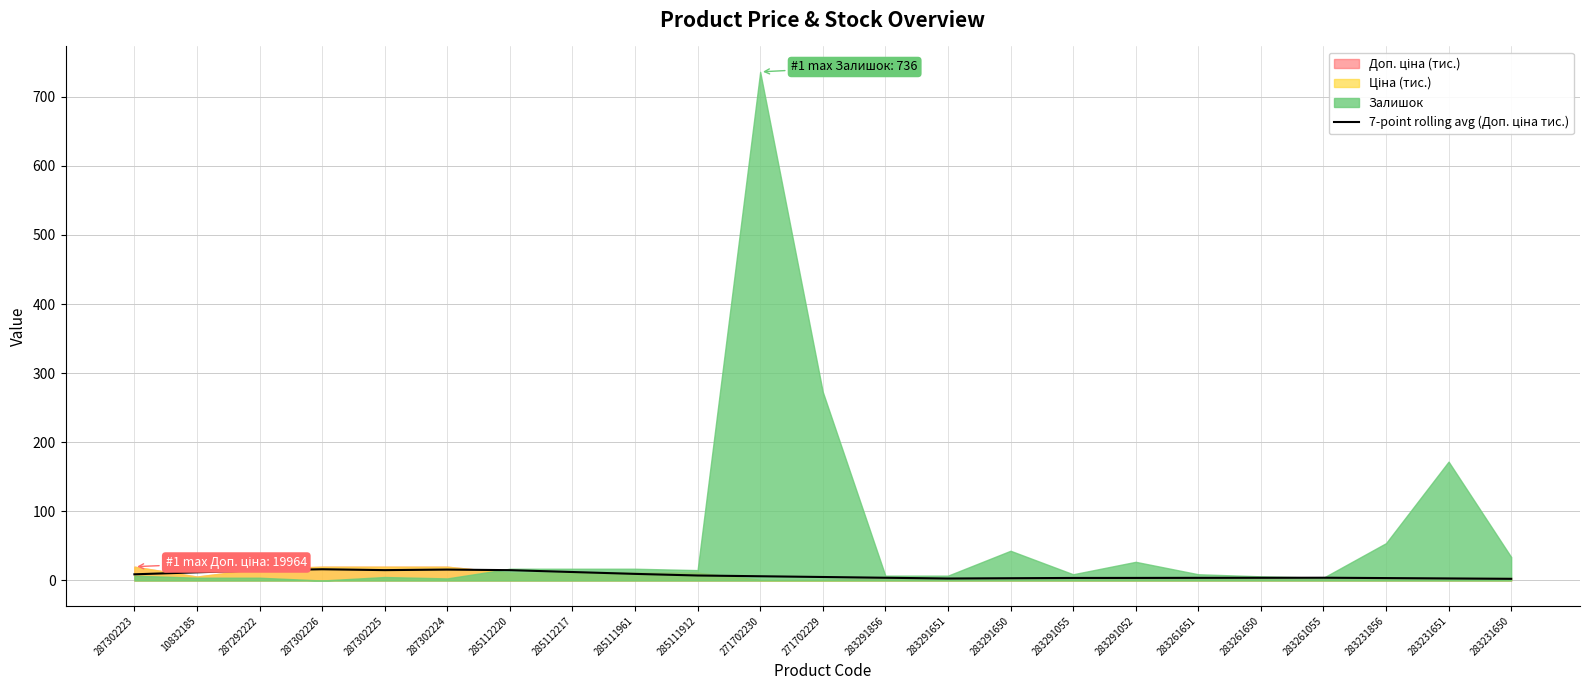

Is it true that the value at 287302225 is 10.0?

False